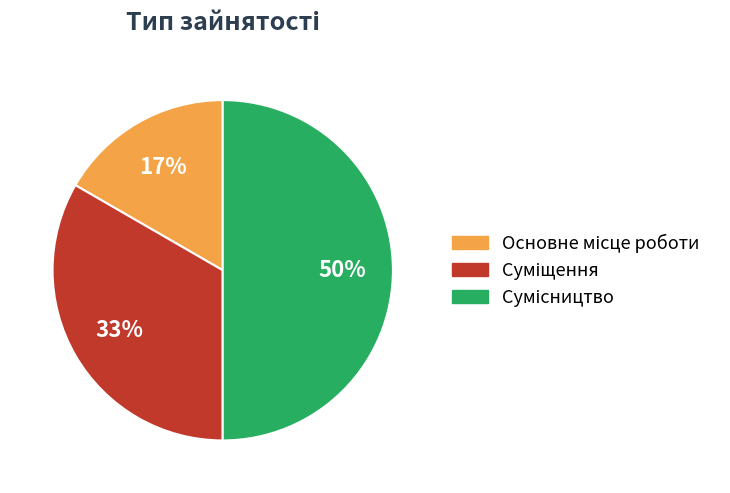

To the nearest percent, what is the difference between the largest and smallest slice percentages?

33%